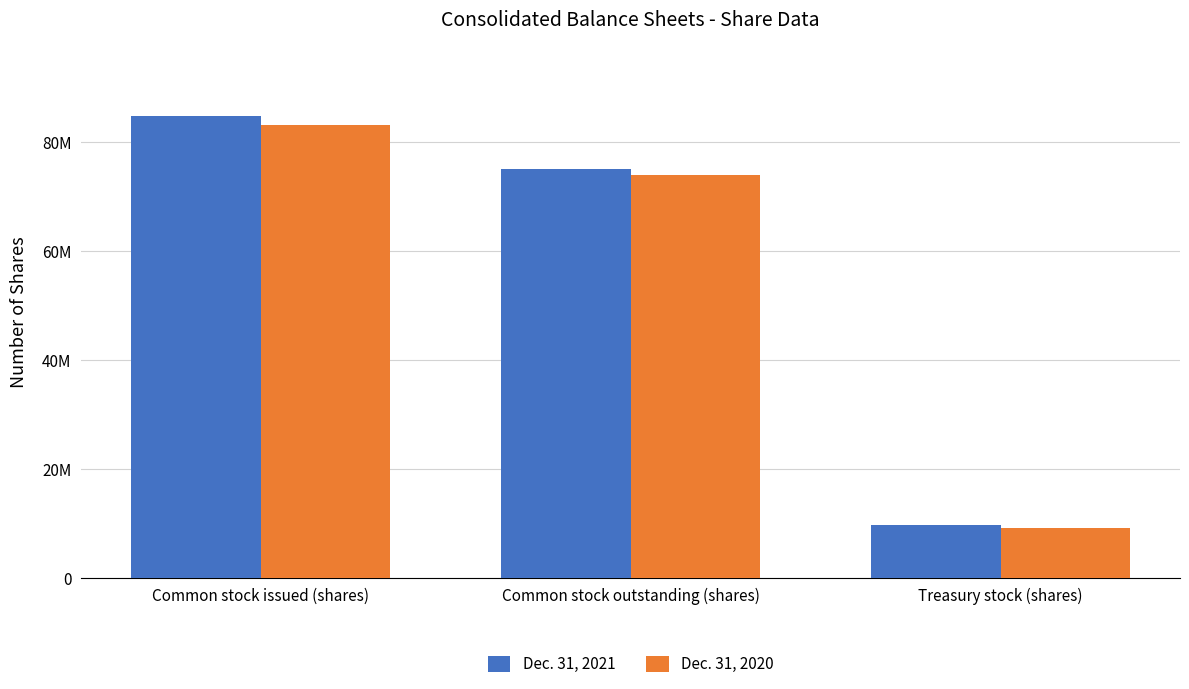

Which category has the lowest value in the Dec. 31, 2020 series?

Treasury stock (shares)